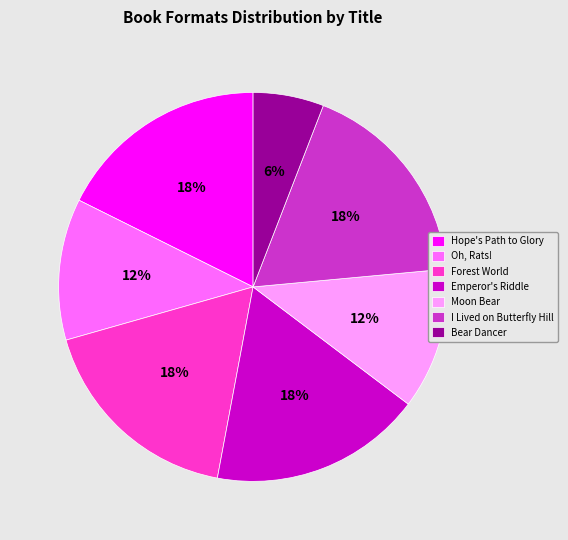

How many slices are in this pie chart?

7